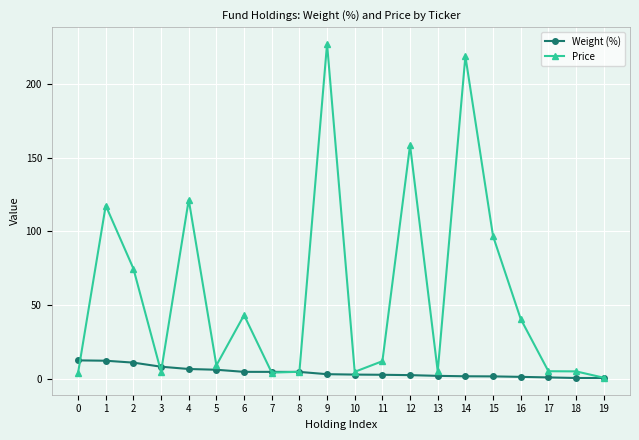

Which series has the largest range (max minus min)?

Price